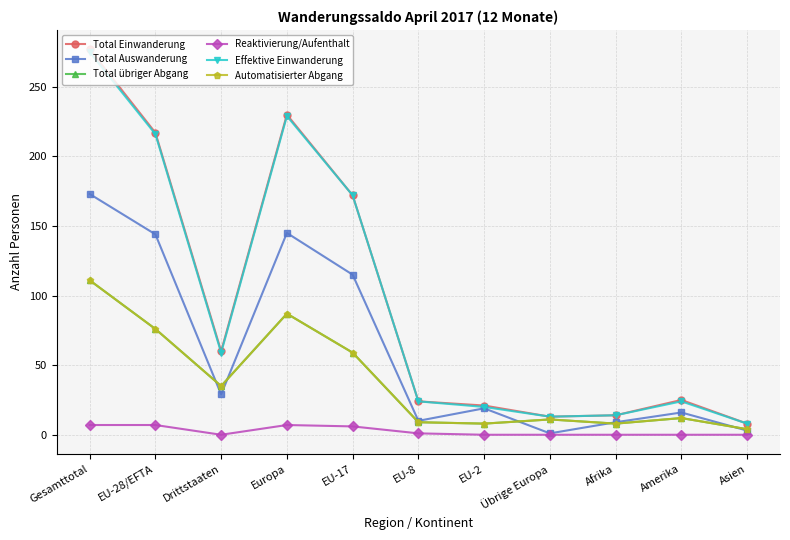

How many data points does each series have?

11